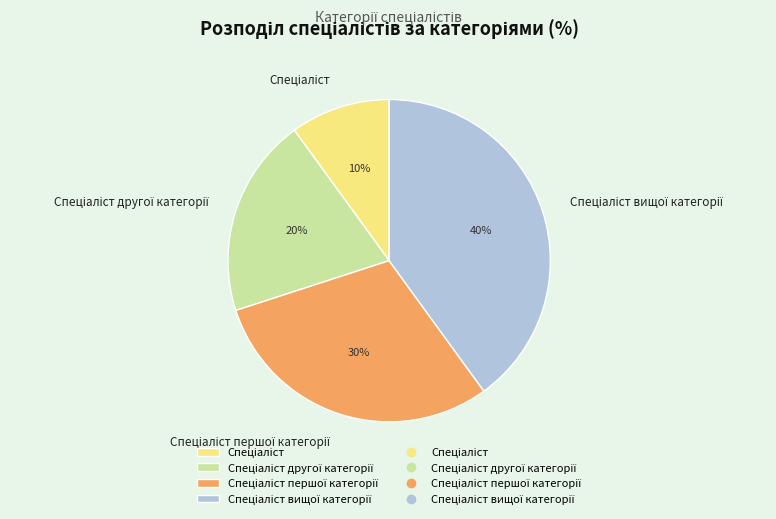

To the nearest percent, what is the average slice percentage?

25%